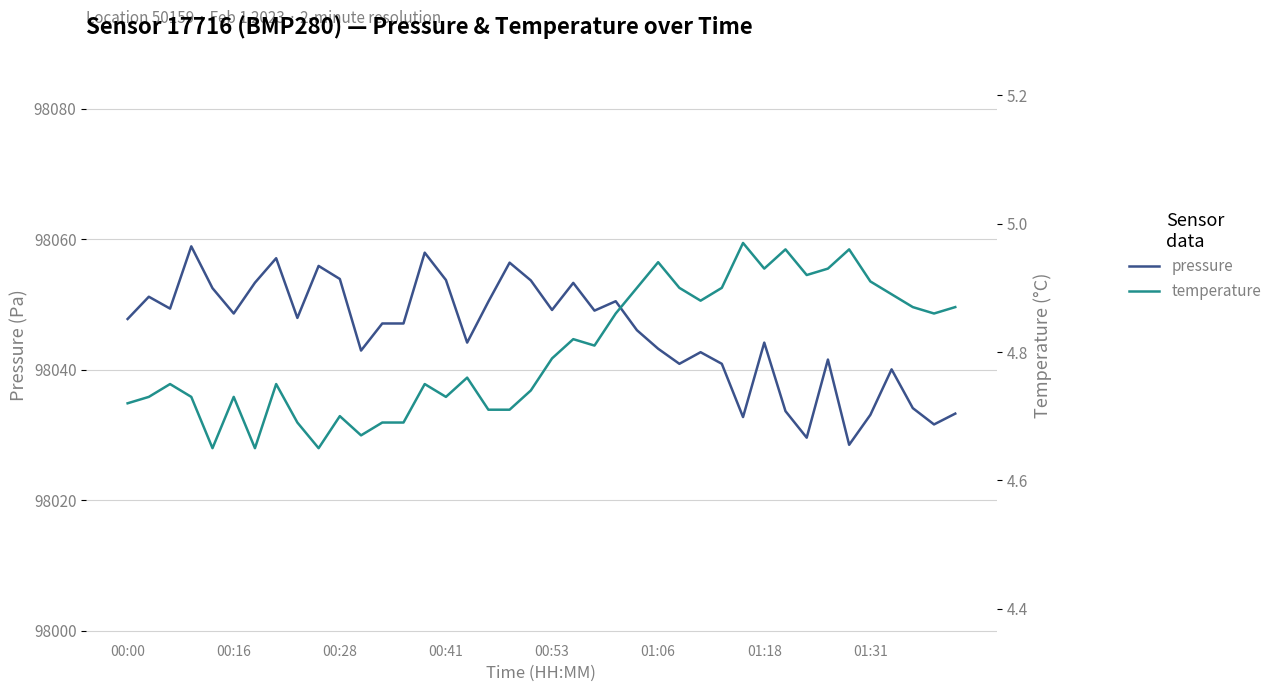

Is it true that pressure equals 98049.1 at 00:53?

True